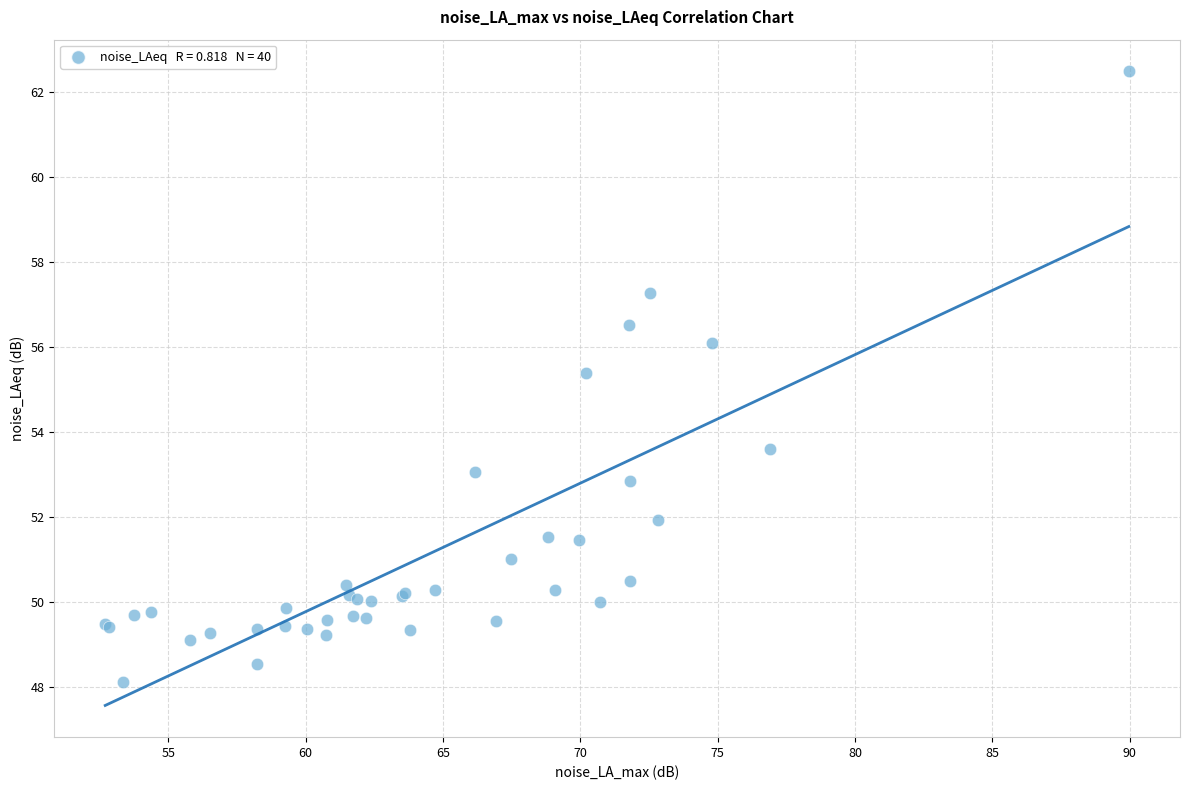

What Y value in the scatter plot is closest to 55?

55.4